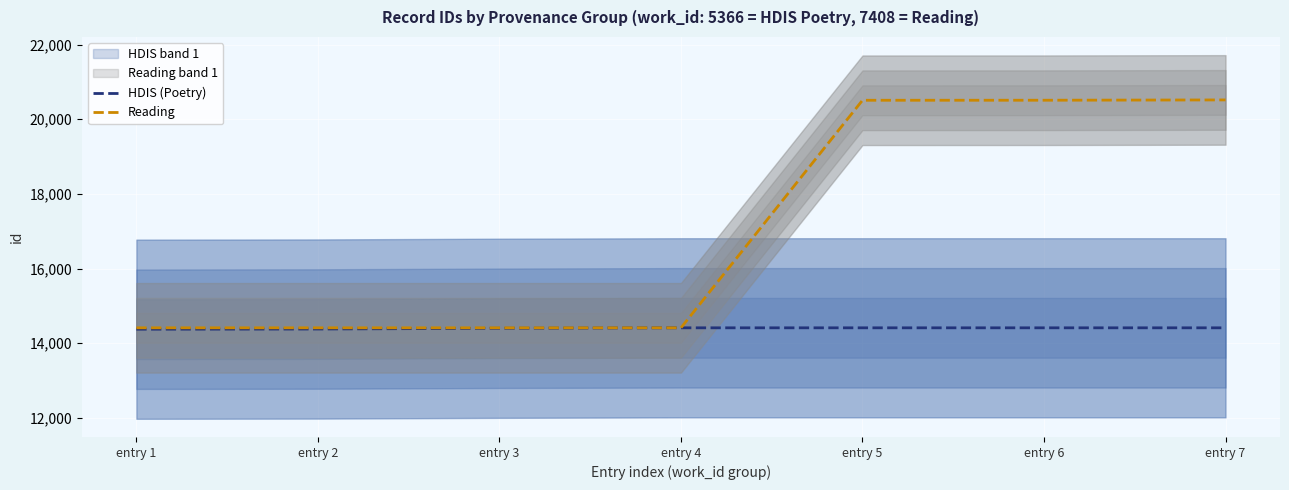

Is the value of Reading at entry 2 greater than the value of HDIS (Poetry) at entry 2?

Yes